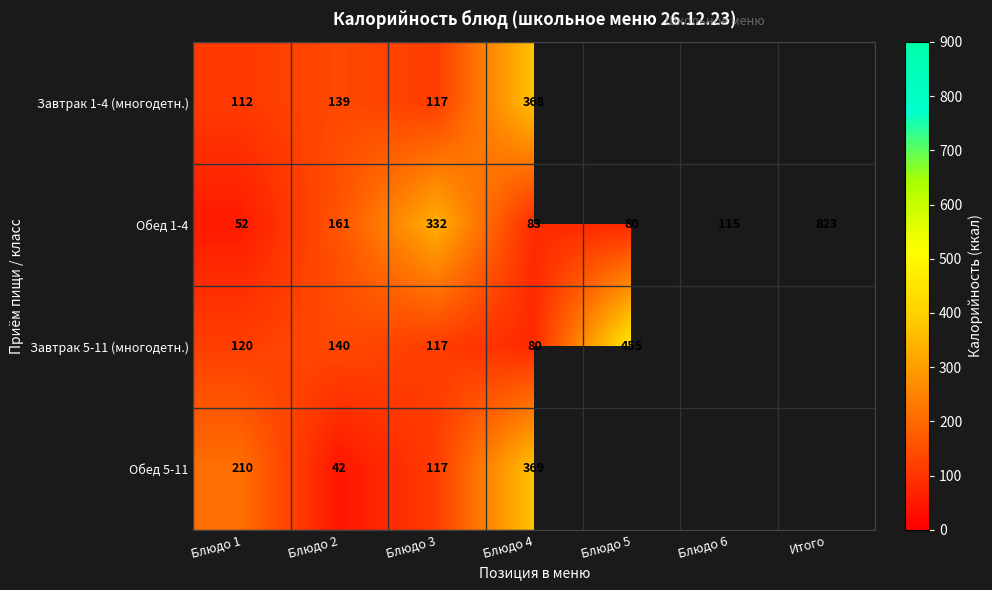

What is the lowest value of the Обед 1-4 series?

52